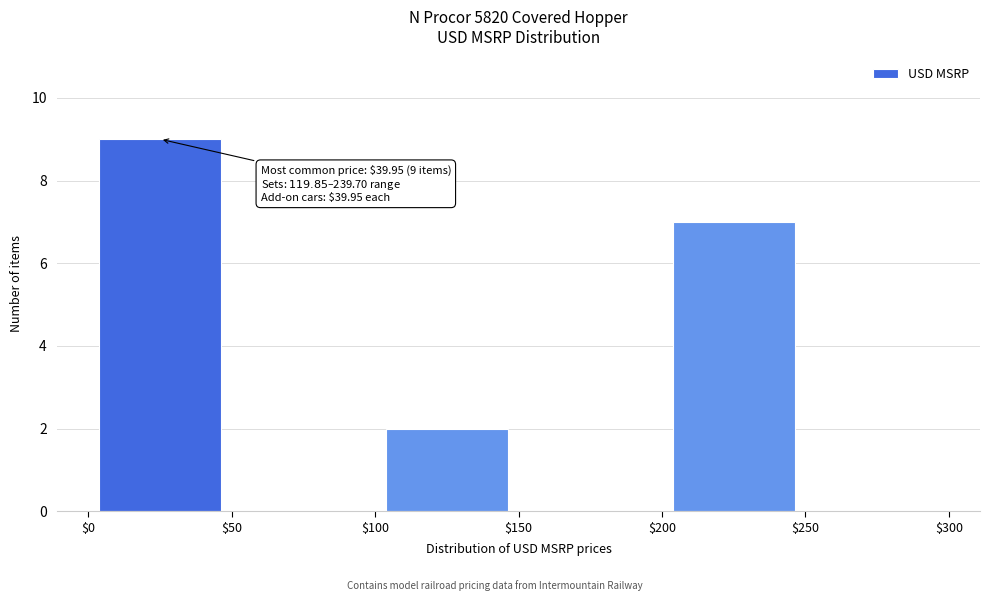

Which range on the x-axis has the tallest bar?

$0 to $50